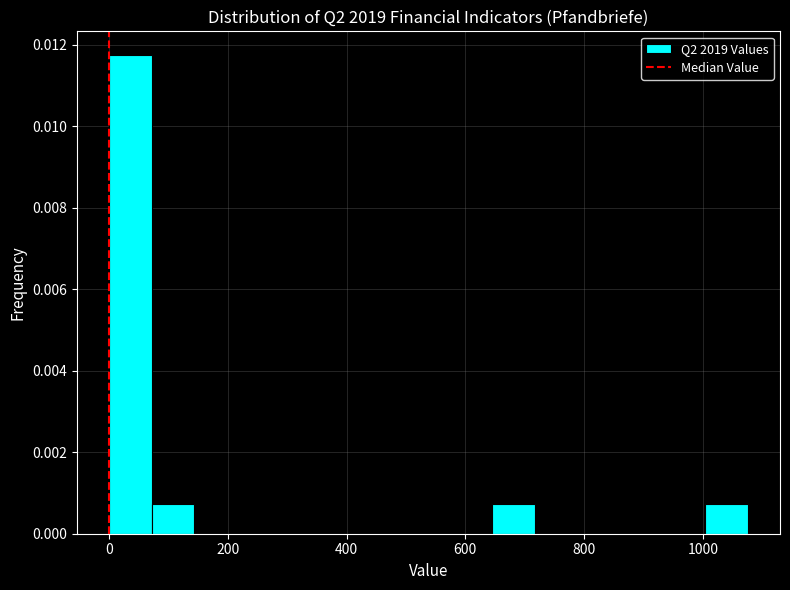

Around what value on the x-axis is the tallest bar? Give the approximate position of its centre, as read against the axis.

40